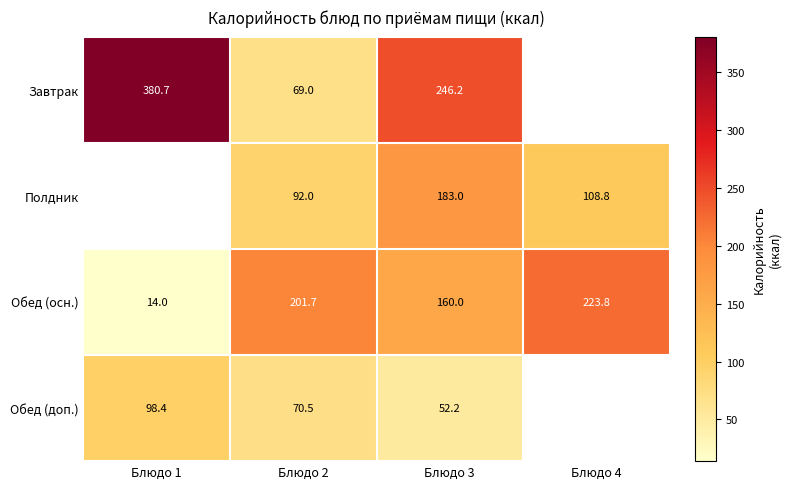

What is the difference between the Завтрак values at Блюдо 1 and Блюдо 3?

134.5